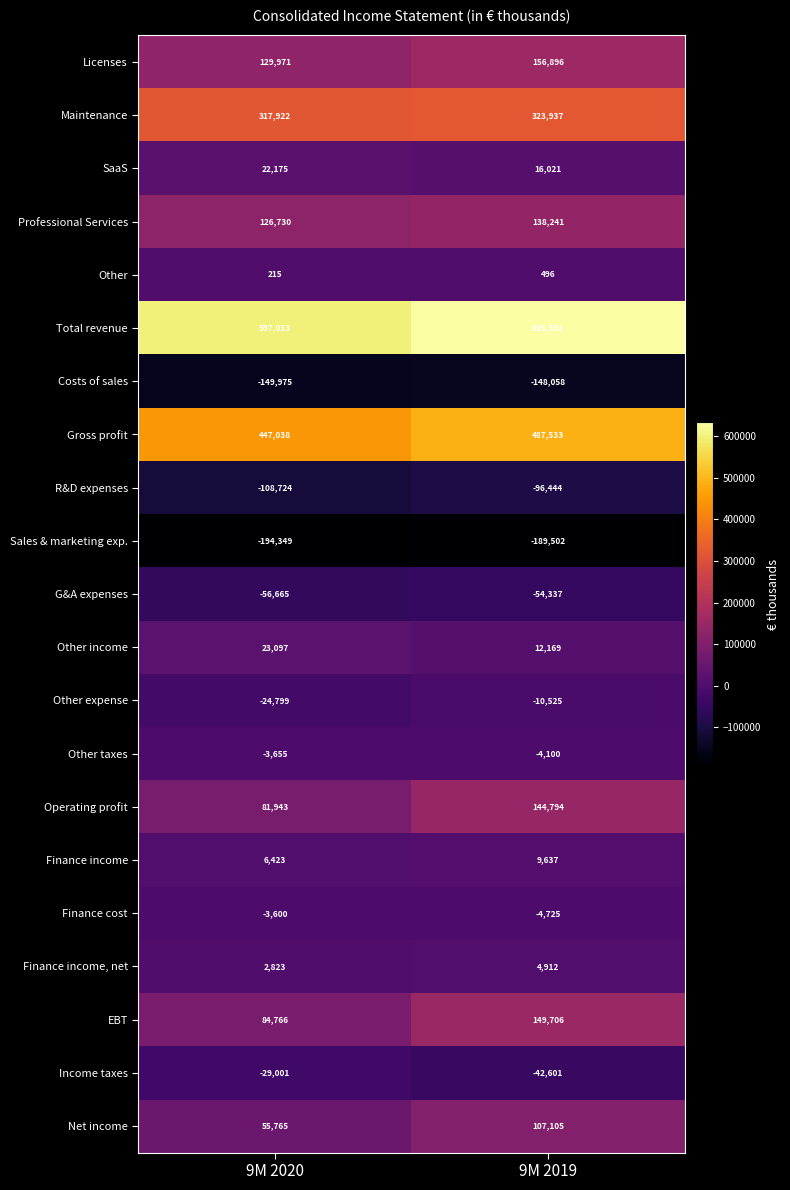

True or false: Other income has a value of 12169 at 9M 2019.

True